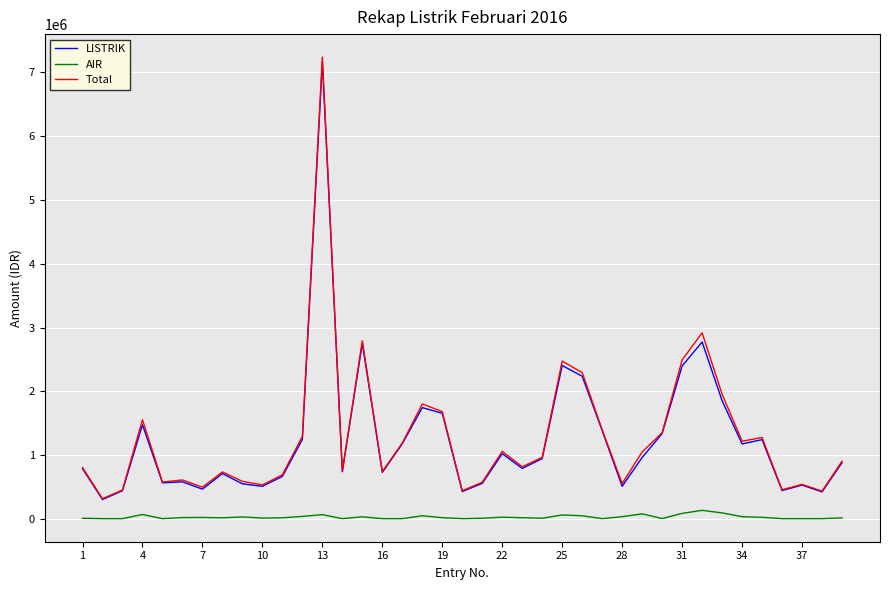

True or false: AIR and LISTRIK cross at least once.

False